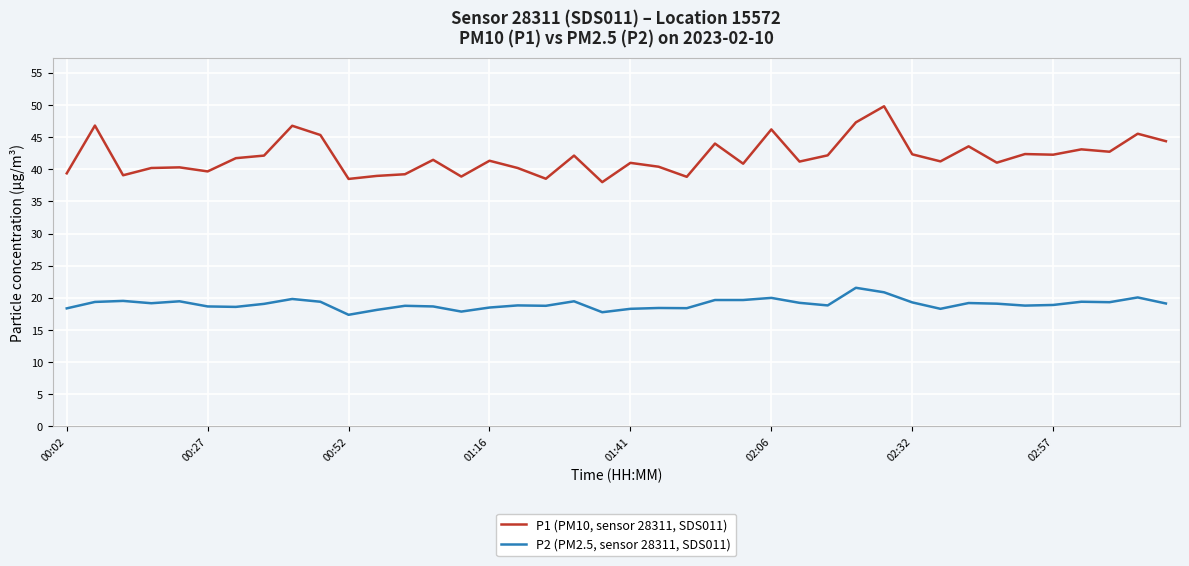

Which series has the largest range (max minus min)?

P1 (PM10, sensor 28311, SDS011)